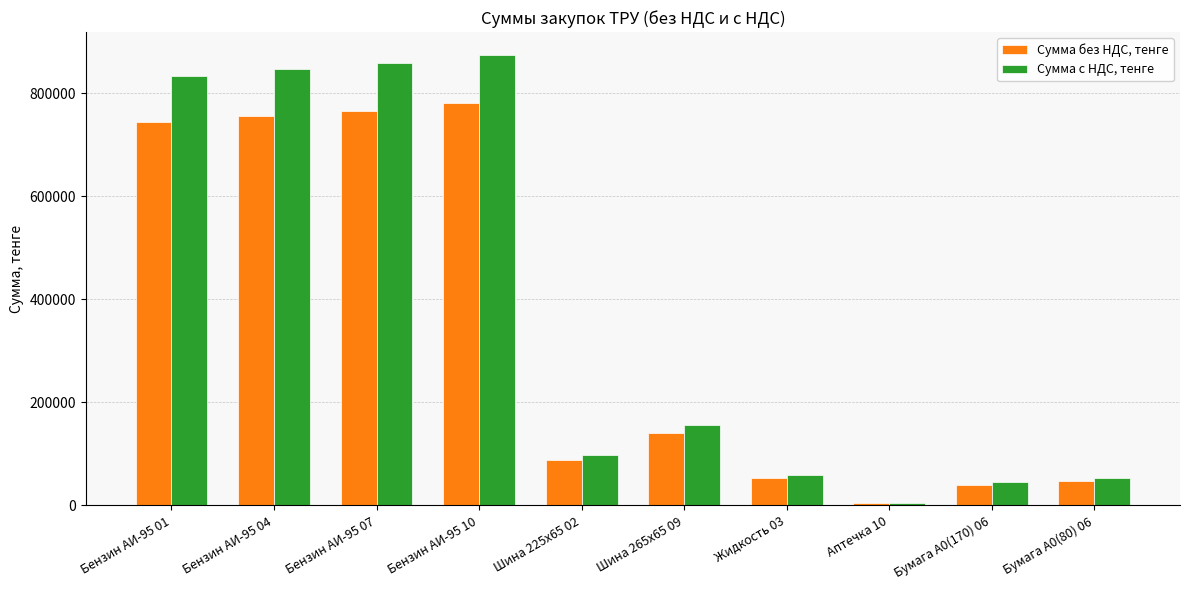

What is the greatest value displayed?

874490.4